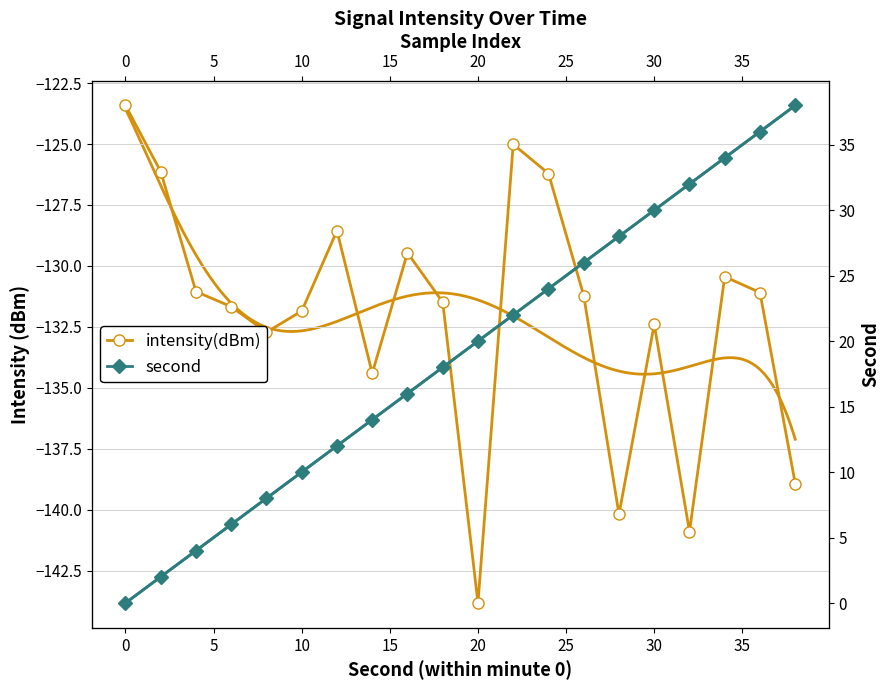

What is the difference between the maximum and minimum values in the intensity(dBm) series?

20.4